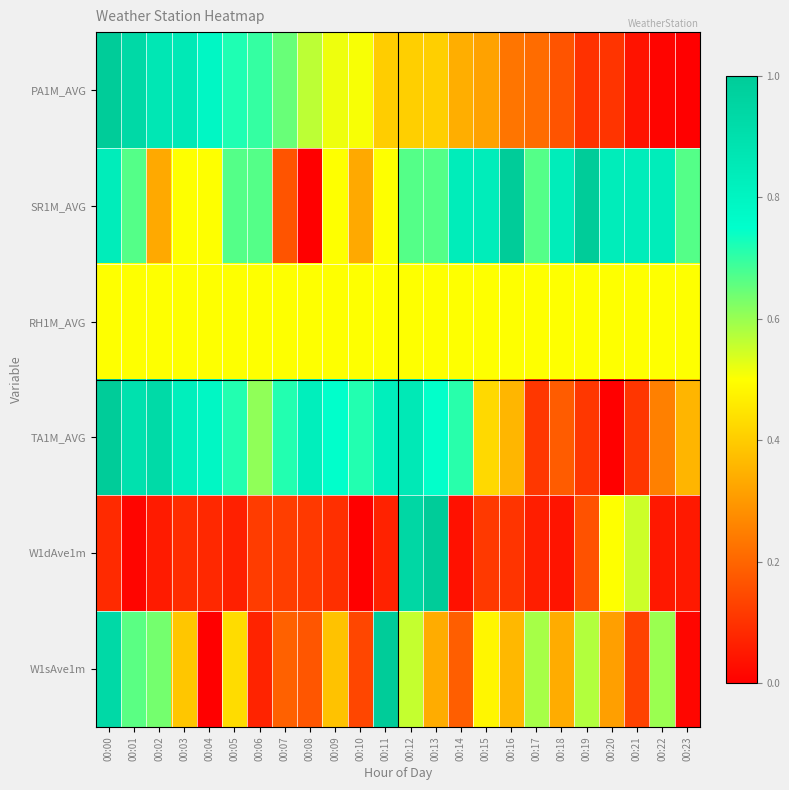

Reading right to left, transcribe all the data shown in this chart.

PA1M_AVG: 00:23=0.0	00:22=0.0	00:21=0.0	00:20=0.1	00:19=0.1	00:18=0.2	00:17=0.2	00:16=0.2	00:15=0.3	00:14=0.3	00:13=0.4	00:12=0.4	00:11=0.4	00:10=0.5	00:09=0.5	00:08=0.6	00:07=0.6	00:06=0.7	00:05=0.7	00:04=0.8	00:03=0.9	00:02=0.9	00:01=0.9	00:00=1.0
SR1M_AVG: 00:23=0.7	00:22=0.8	00:21=0.8	00:20=0.8	00:19=1.0	00:18=0.8	00:17=0.7	00:16=1.0	00:15=0.8	00:14=0.8	00:13=0.7	00:12=0.7	00:11=0.5	00:10=0.3	00:09=0.5	00:08=0.0	00:07=0.2	00:06=0.7	00:05=0.7	00:04=0.5	00:03=0.5	00:02=0.3	00:01=0.7	00:00=0.8
RH1M_AVG: 00:23=0.5	00:22=0.5	00:21=0.5	00:20=0.5	00:19=0.5	00:18=0.5	00:17=0.5	00:16=0.5	00:15=0.5	00:14=0.5	00:13=0.5	00:12=0.5	00:11=0.5	00:10=0.5	00:09=0.5	00:08=0.5	00:07=0.5	00:06=0.5	00:05=0.5	00:04=0.5	00:03=0.5	00:02=0.5	00:01=0.5	00:00=0.5
TA1M_AVG: 00:23=0.4	00:22=0.3	00:21=0.1	00:20=0.0	00:19=0.1	00:18=0.2	00:17=0.1	00:16=0.4	00:15=0.4	00:14=0.7	00:13=0.7	00:12=0.9	00:11=0.8	00:10=0.7	00:09=0.7	00:08=0.8	00:07=0.7	00:06=0.6	00:05=0.7	00:04=0.8	00:03=0.8	00:02=0.9	00:01=0.9	00:00=1.0
W1dAve1m: 00:23=0.1	00:22=0.0	00:21=0.5	00:20=0.5	00:19=0.2	00:18=0.0	00:17=0.1	00:16=0.1	00:15=0.1	00:14=0.0	00:13=1.0	00:12=0.9	00:11=0.1	00:10=0.0	00:09=0.1	00:08=0.1	00:07=0.1	00:06=0.1	00:05=0.1	00:04=0.1	00:03=0.1	00:02=0.1	00:01=0.0	00:00=0.1
W1sAve1m: 00:23=0.0	00:22=0.6	00:21=0.1	00:20=0.3	00:19=0.6	00:18=0.3	00:17=0.6	00:16=0.4	00:15=0.5	00:14=0.2	00:13=0.3	00:12=0.6	00:11=1.0	00:10=0.1	00:09=0.4	00:08=0.2	00:07=0.2	00:06=0.1	00:05=0.4	00:04=0.0	00:03=0.4	00:02=0.6	00:01=0.7	00:00=0.9